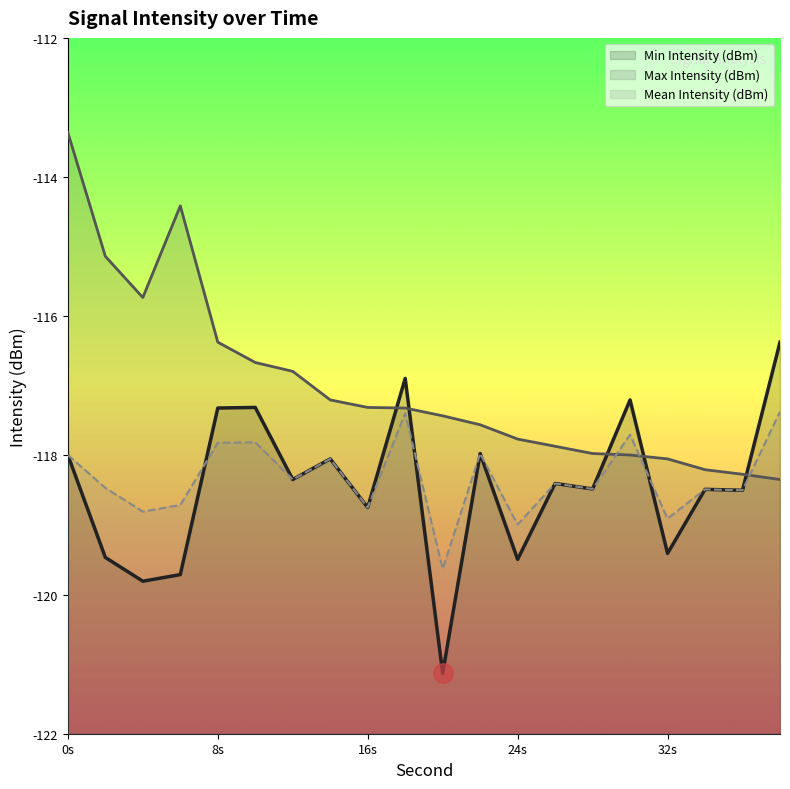

At how many categories does at least one series exceed -117?

9